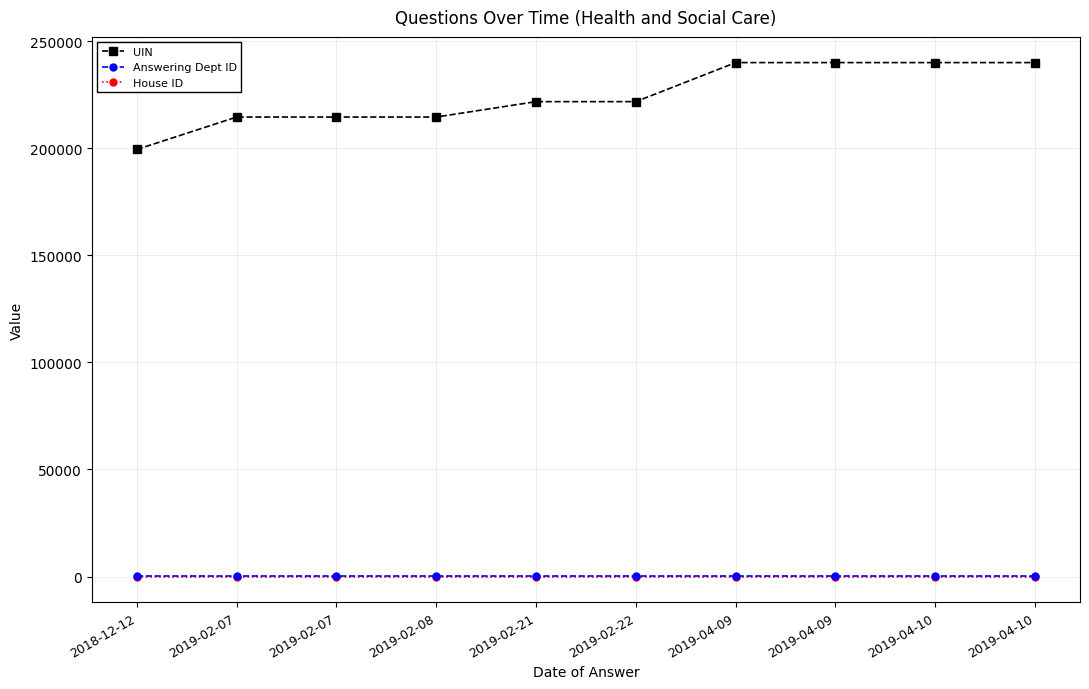

At which category is the sum across all series the highest?

2019-04-09